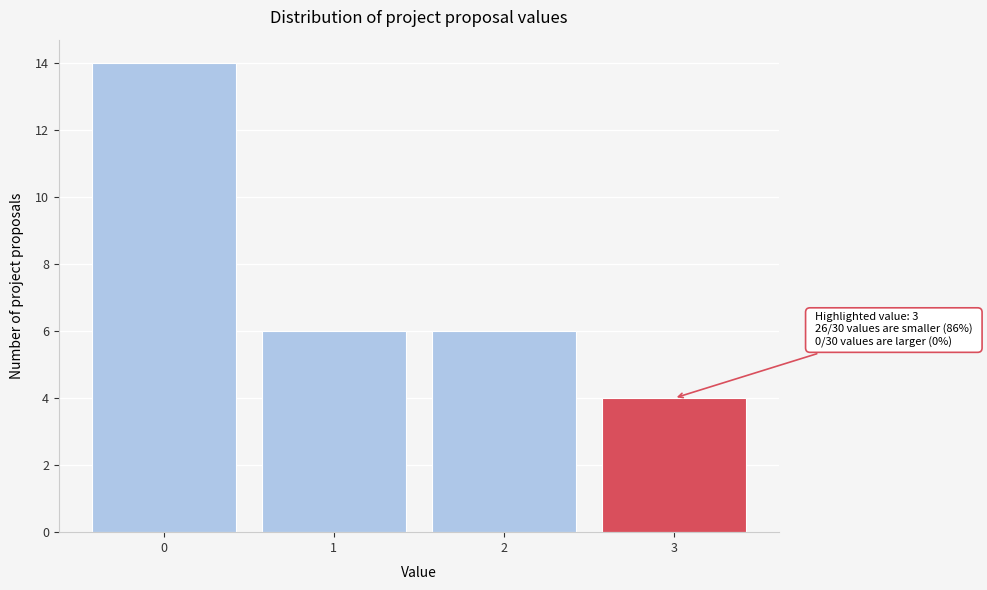

Reading left to right, transcribe all the data shown in this chart.

14	6	6	4